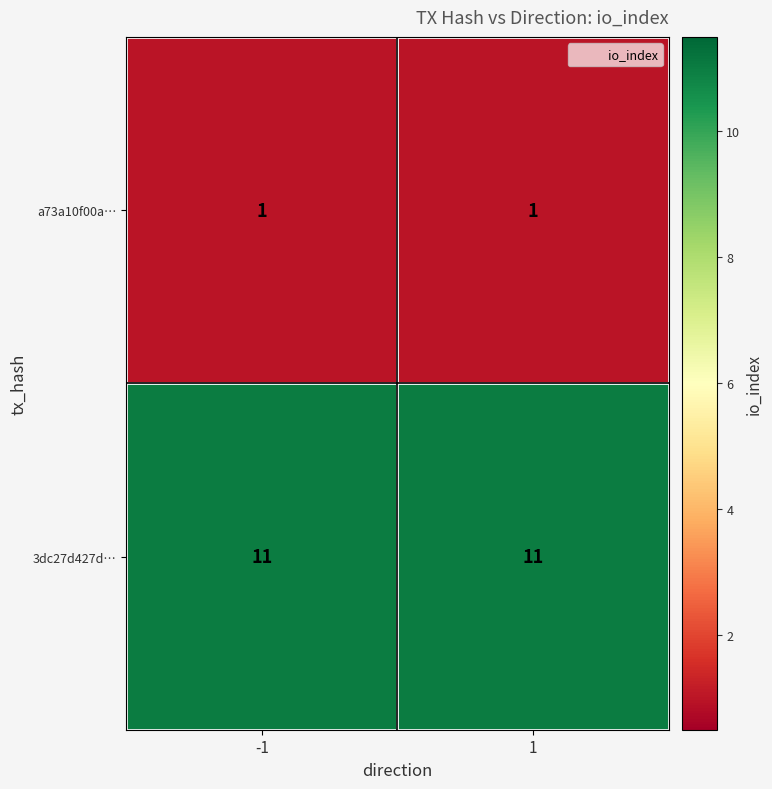

At 1, list the series in order from smallest to largest.

a73a10f00a…, 3dc27d427d…